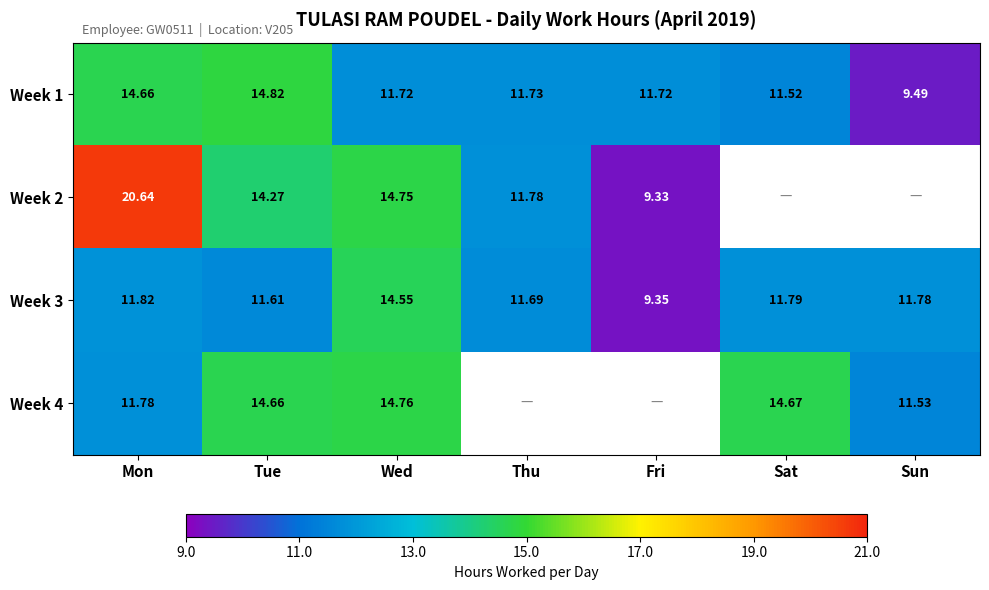

Which has a higher value, Mon or Sat?

Mon